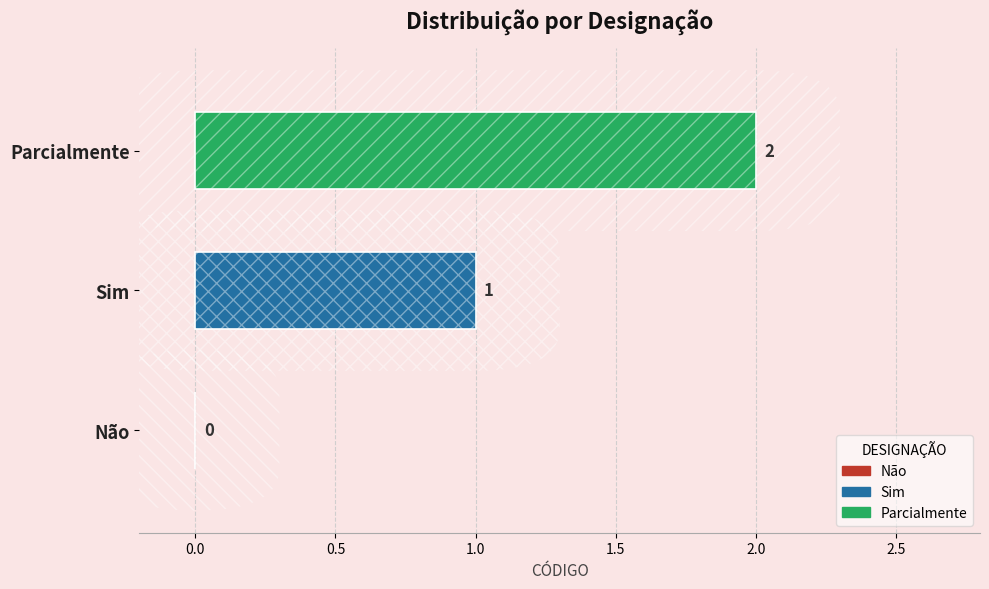

Which category has the highest value across all series?

Parcialmente